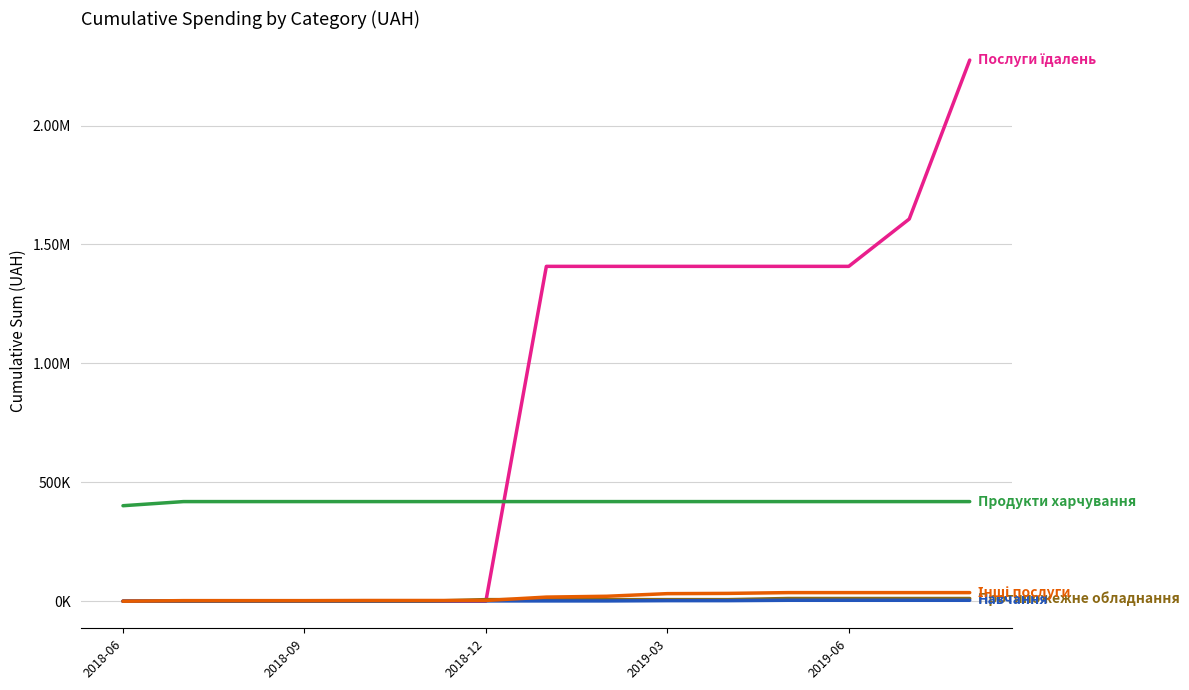

Is this an area chart (filled region under the line)?

No